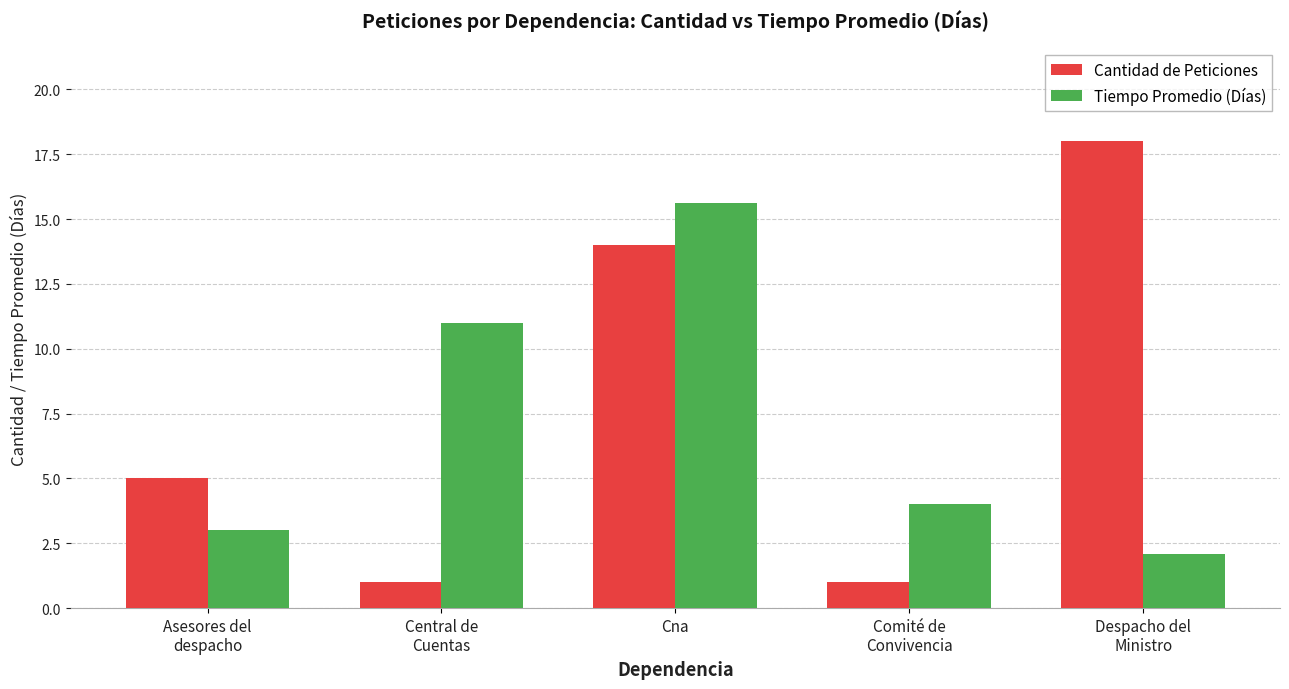

At which category is the sum across all series the highest?

Cna